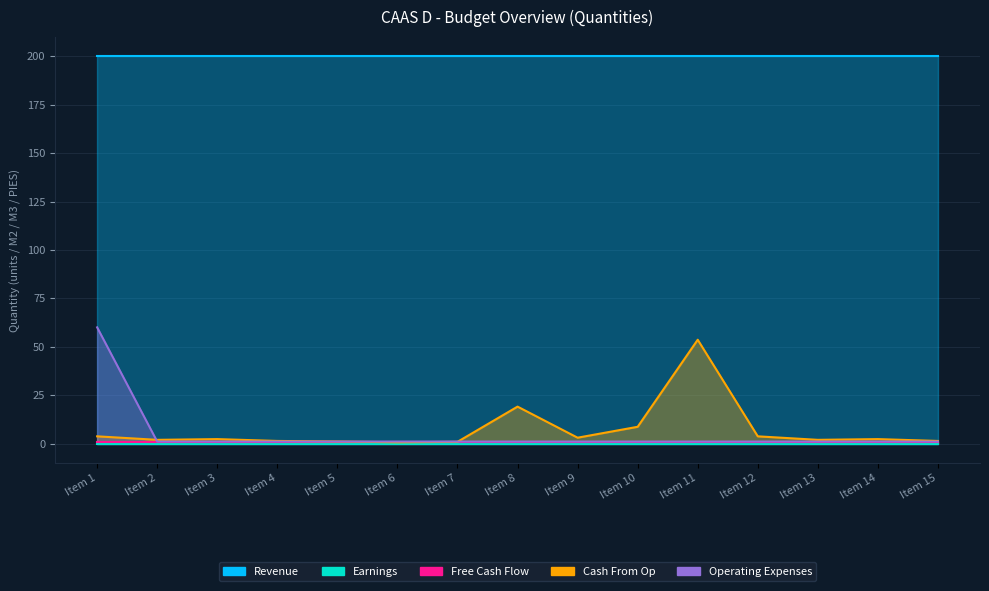

True or false: Earnings and Cash From Op cross at least once.

False